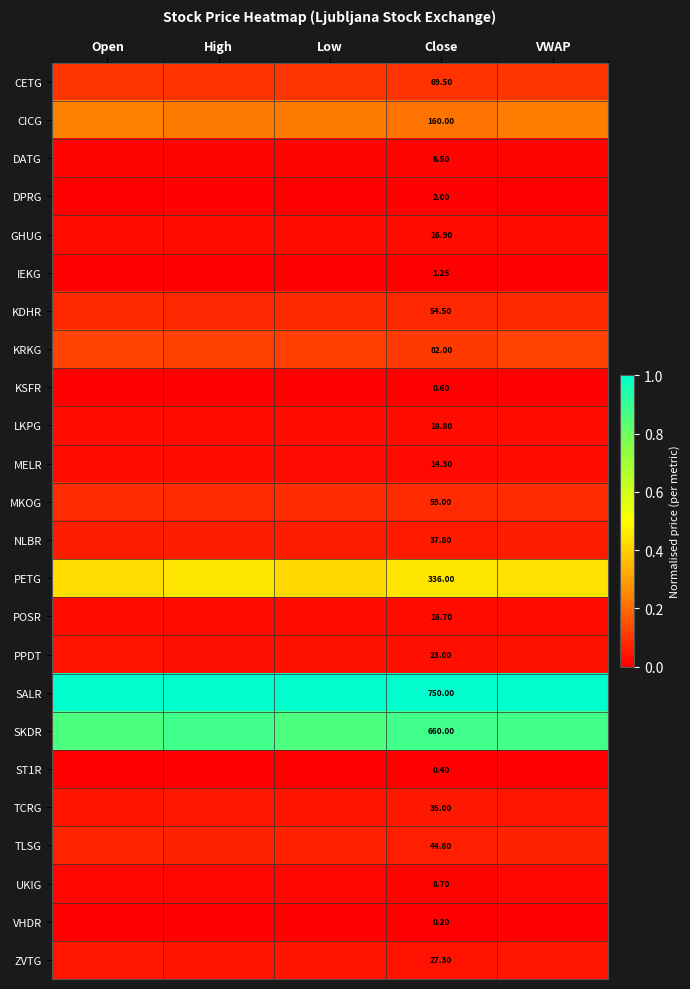

At which category does the chart reach its peak across all series?

Open